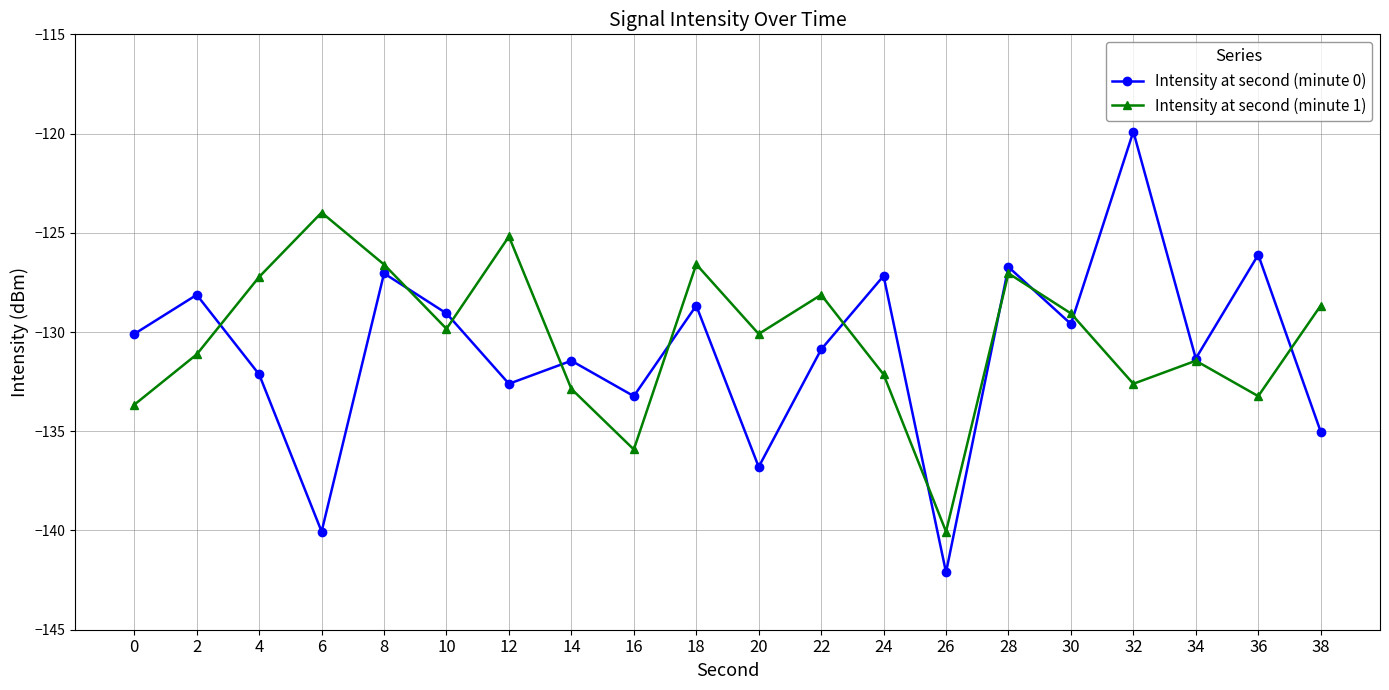

Is this an area chart (filled region under the line)?

No